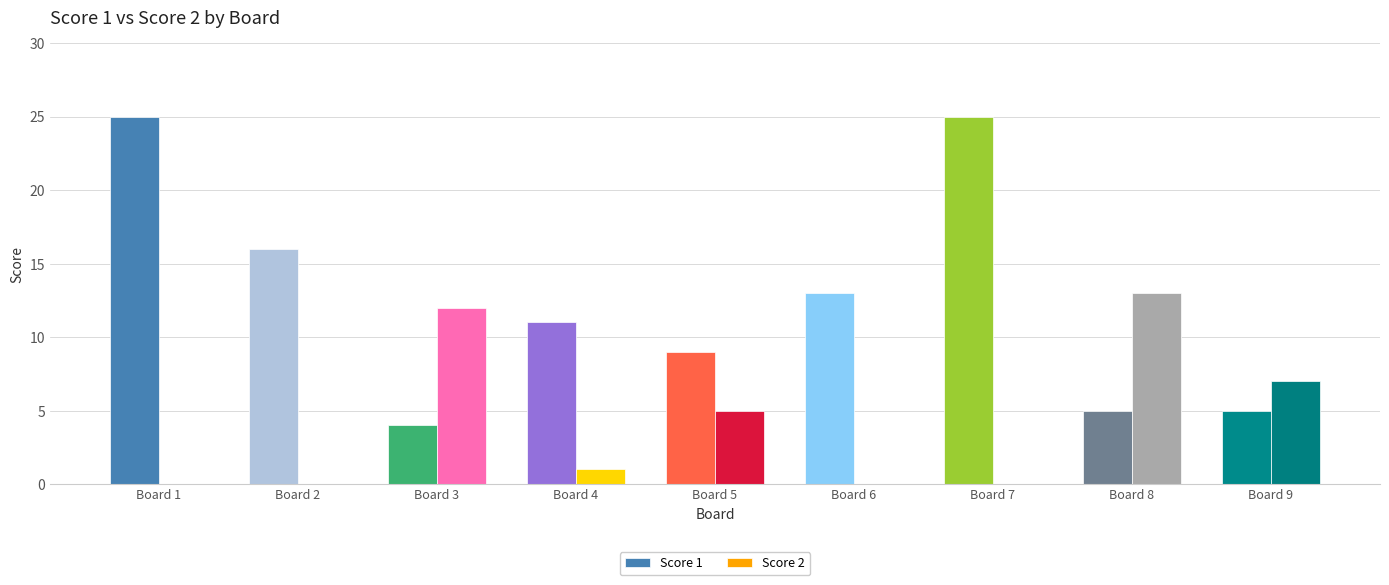

Which series has the largest total across all categories?

Score 1